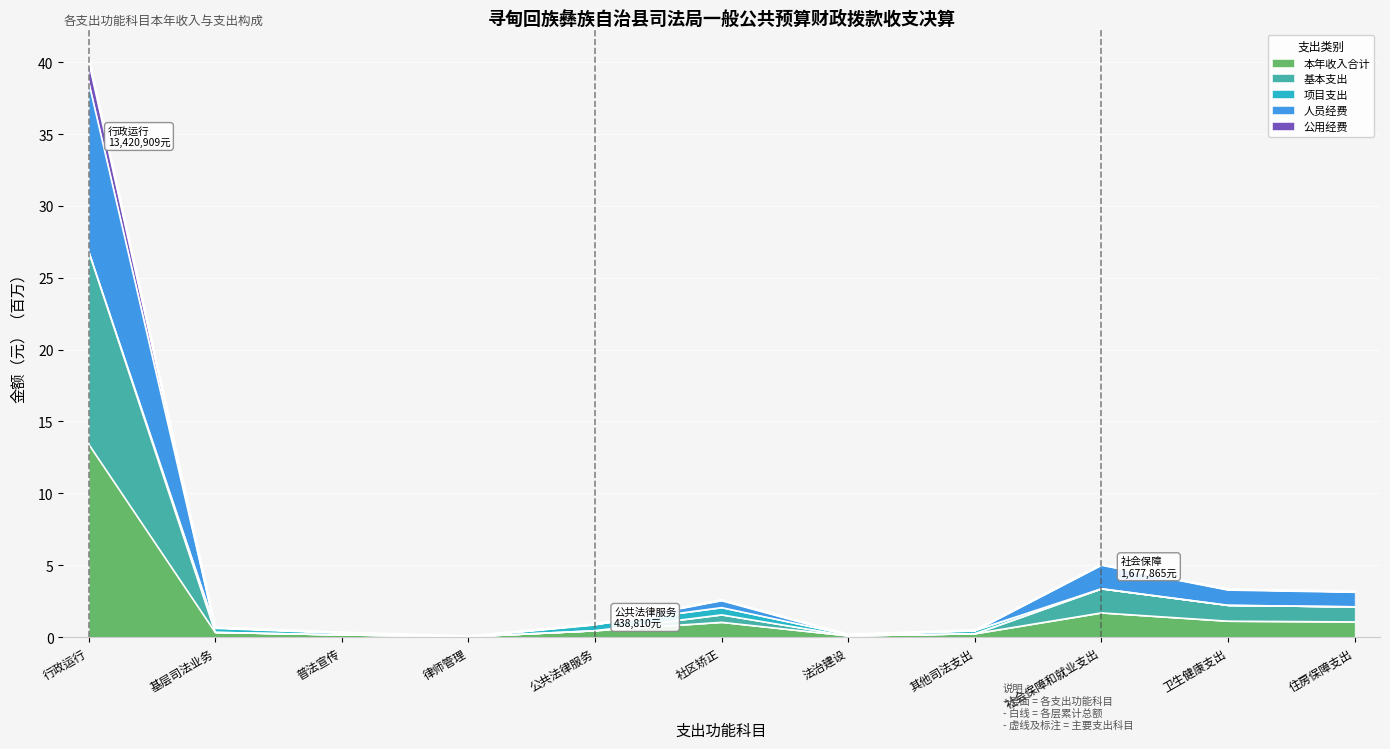

How many lines are shown in the chart?

5